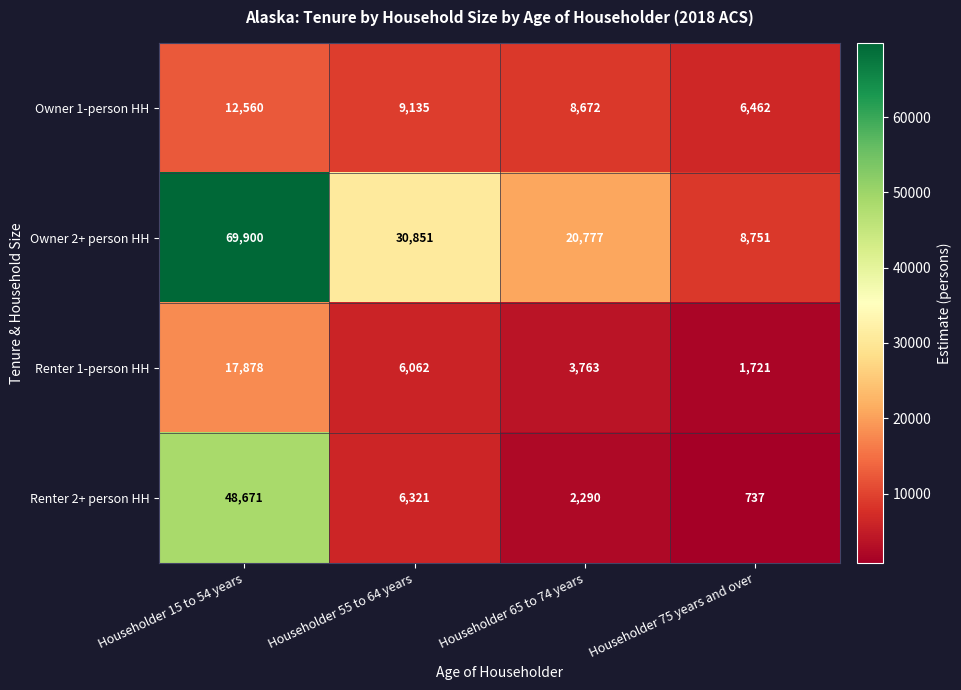

What is the minimum value shown in the chart?

737